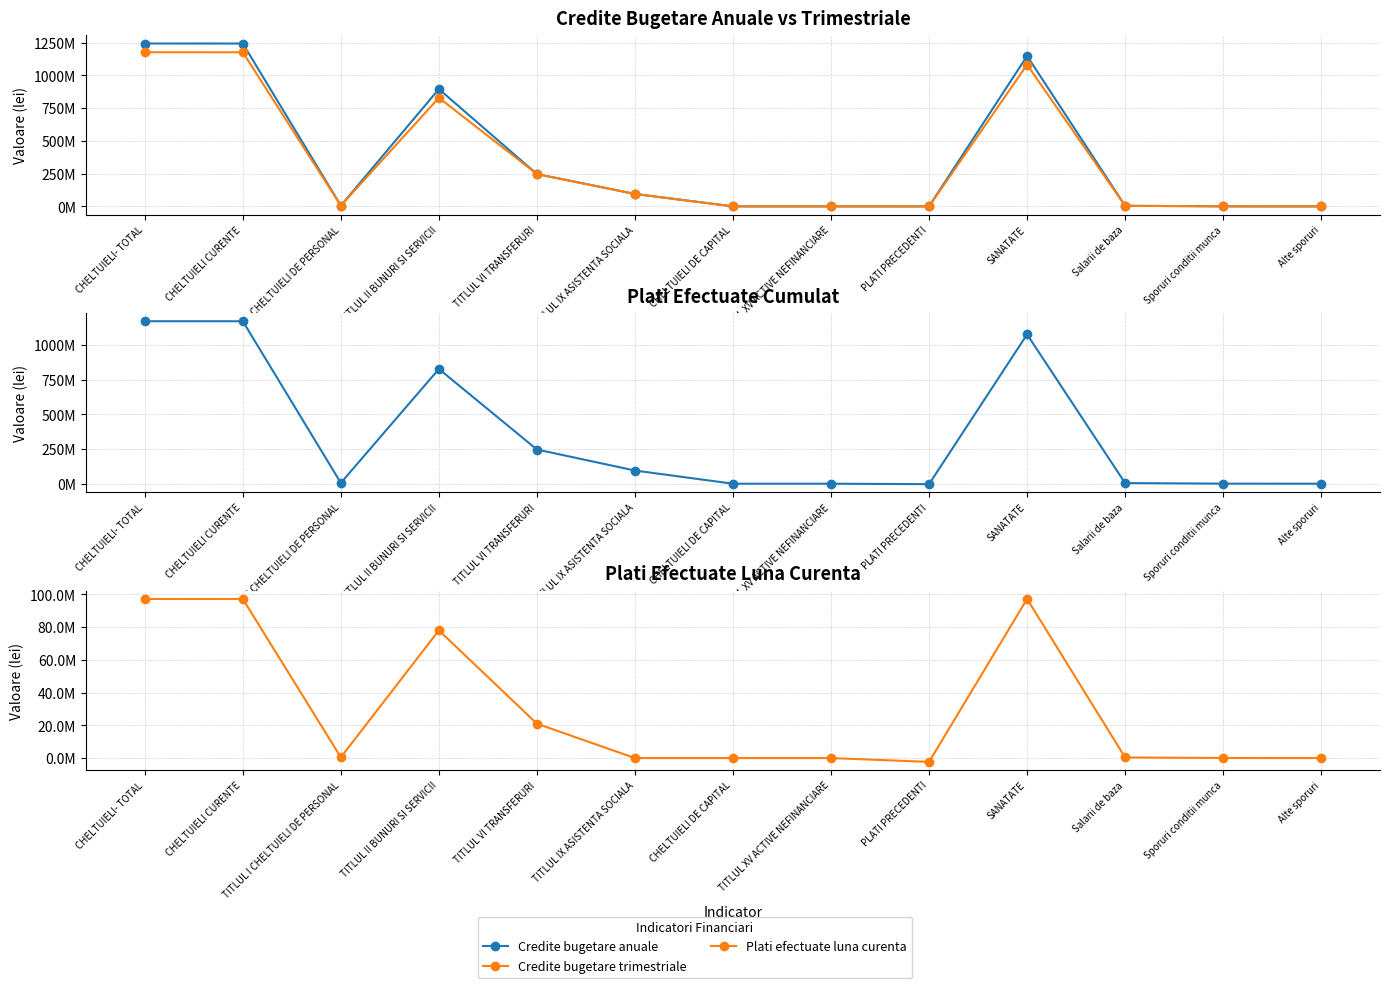

Where does the Plati efectuate cumulat series first go above 5743259?

CHELTUIELI- TOTAL